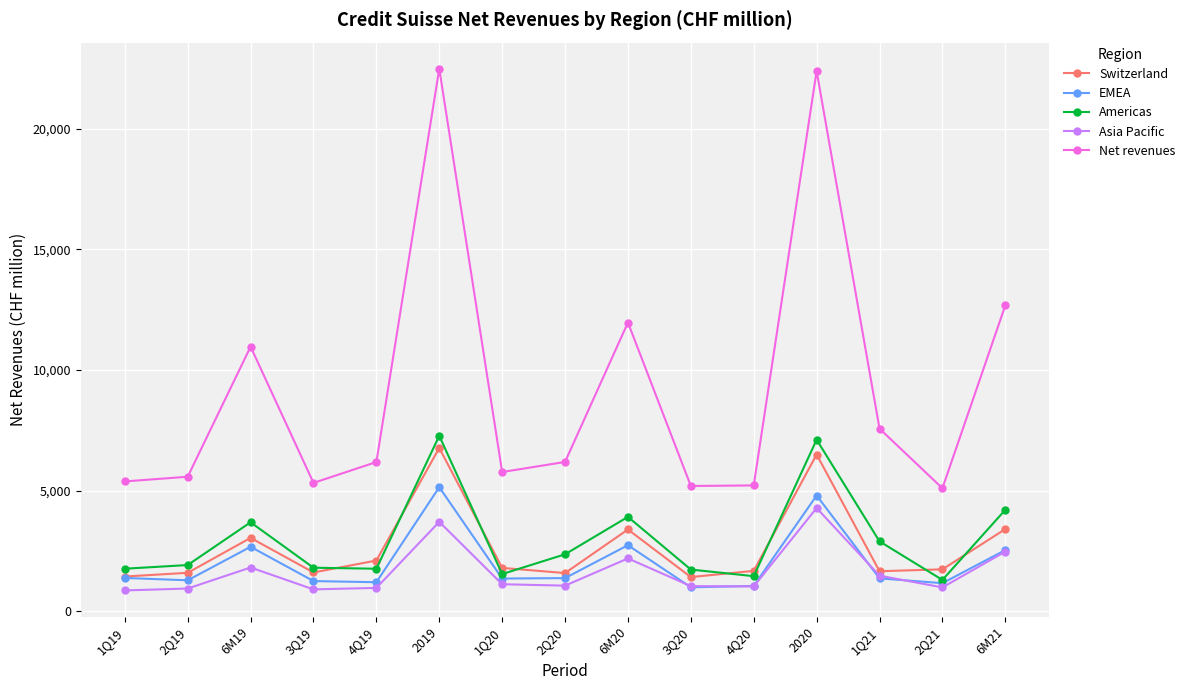

Rank the series by their maximum value, from highest to lowest.

Net revenues, Americas, Switzerland, EMEA, Asia Pacific